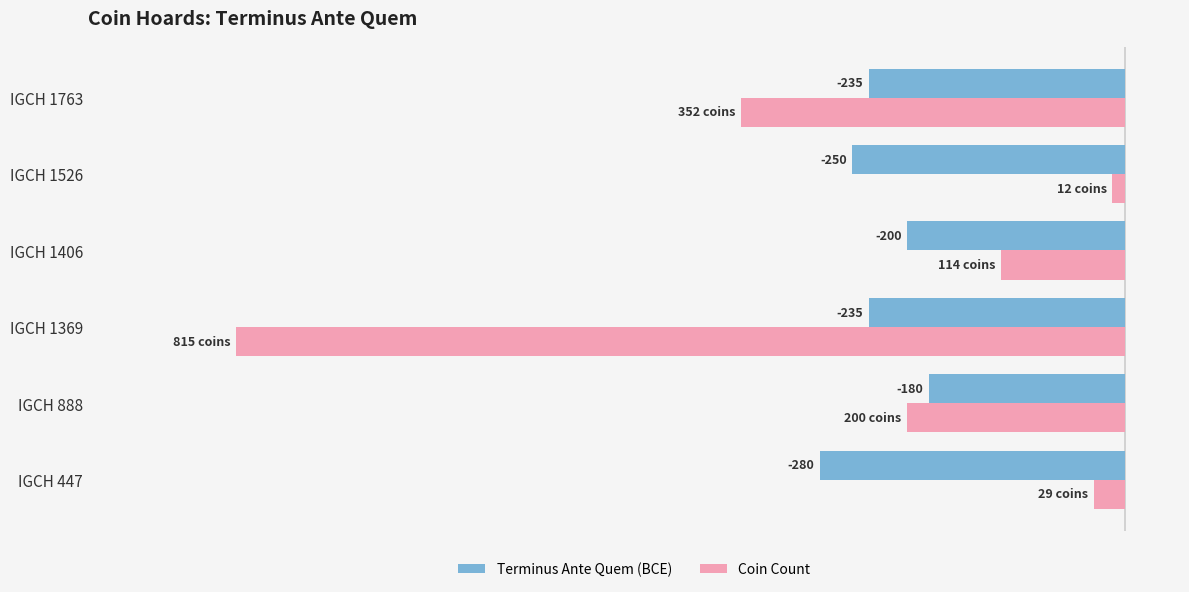

At which category is the sum across all series the highest?

IGCH 1526